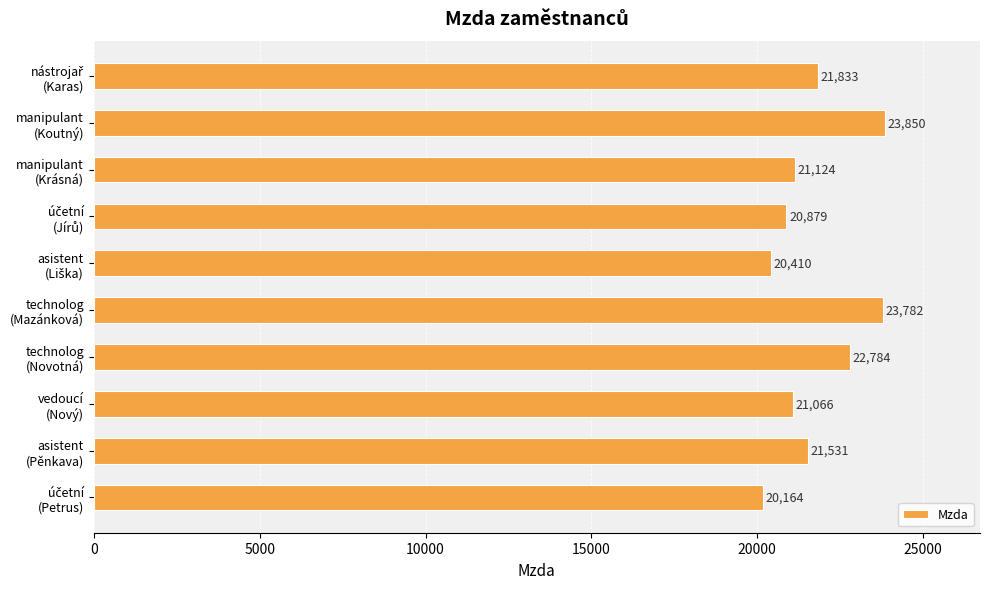

What is the smallest value displayed?

20164